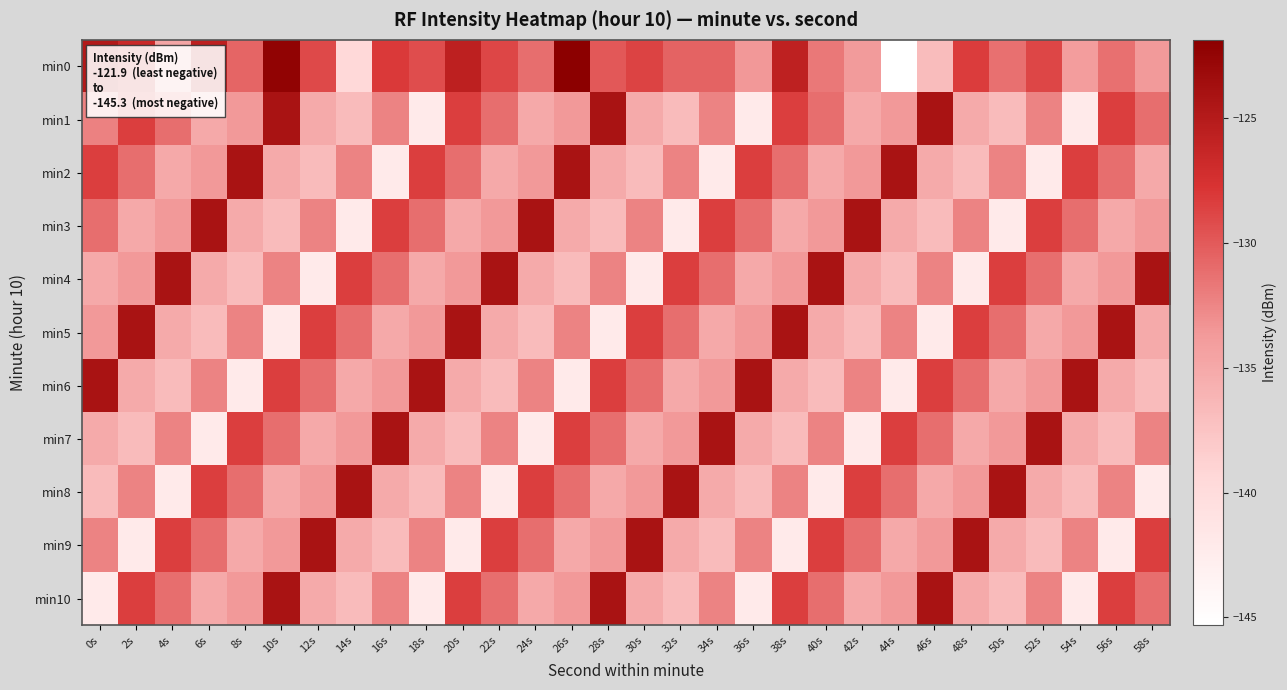

Which label corresponds to the largest value in the chart?

26s